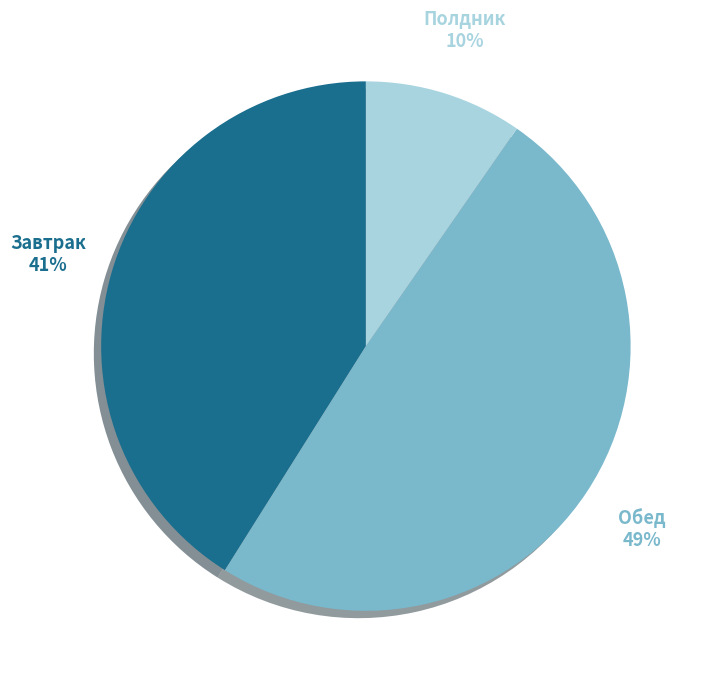

How many segments does this pie chart have?

3